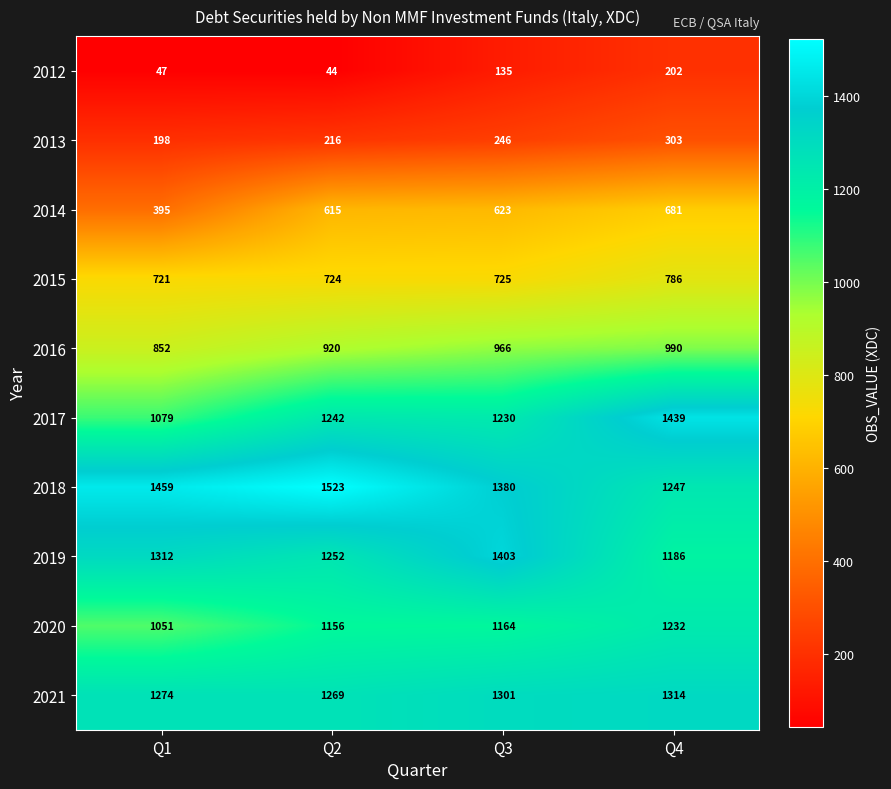

At which label does 2018 reach its minimum?

Q4